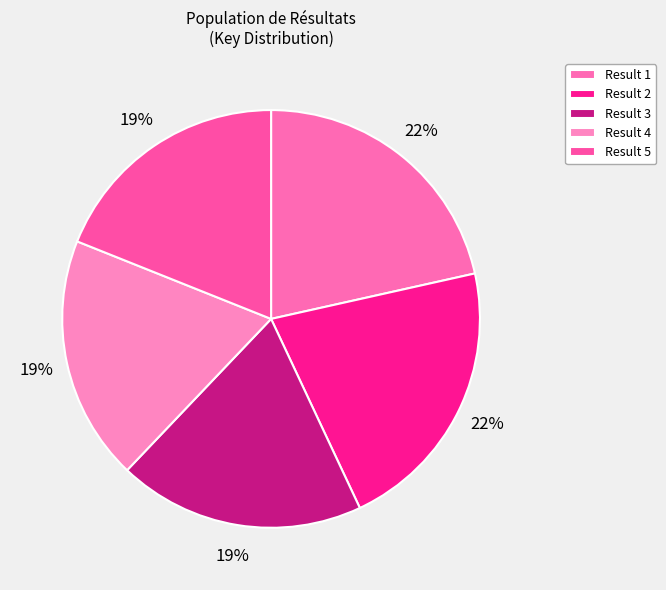

How many segments does this pie chart have?

5